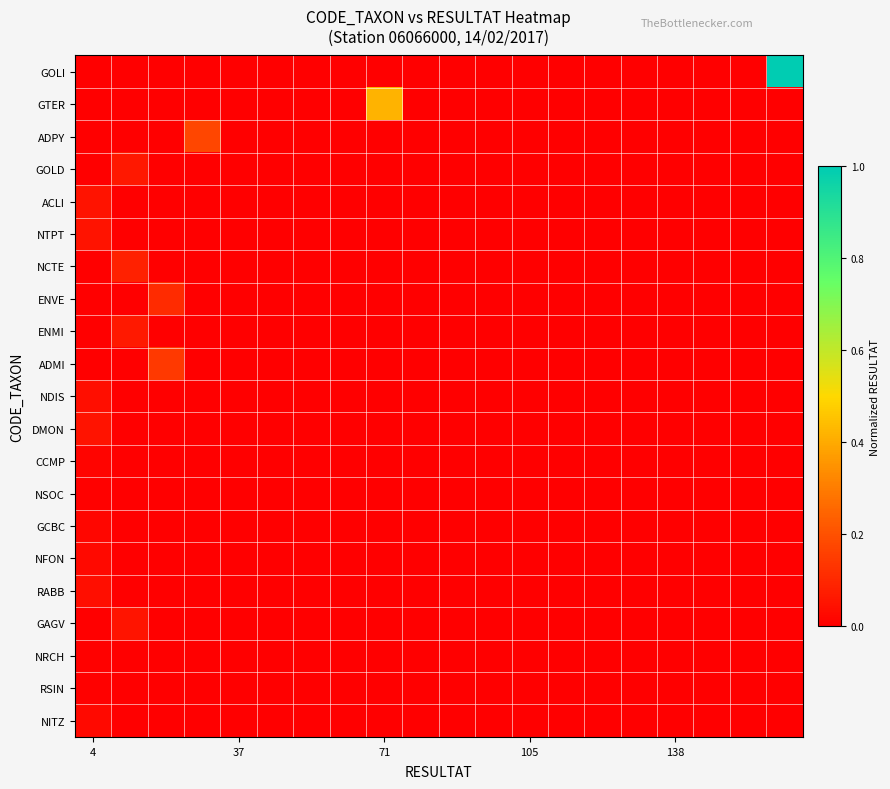

At which category is the sum across all series the highest?

19